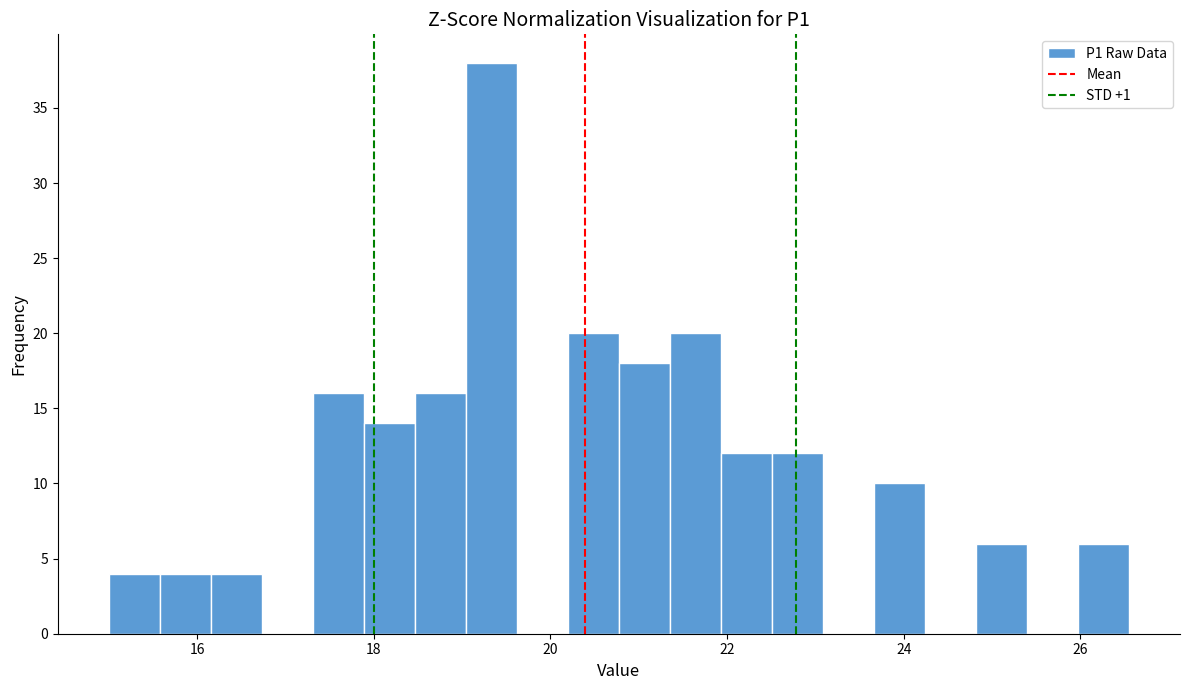

Read against the x-axis, roughly where is the centre of the tallest bar?

19.4